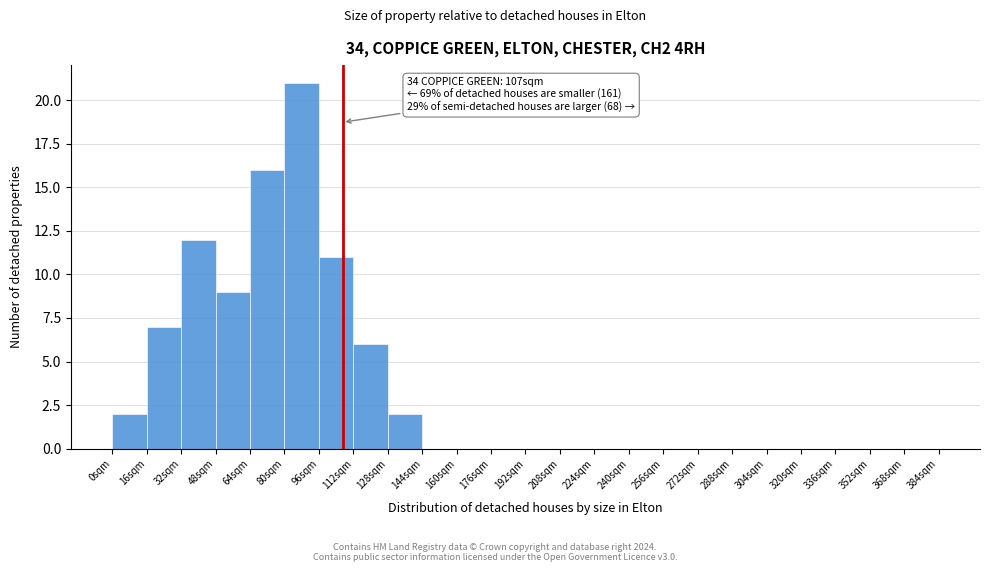

Which range on the x-axis has the tallest bar?

80 to 96